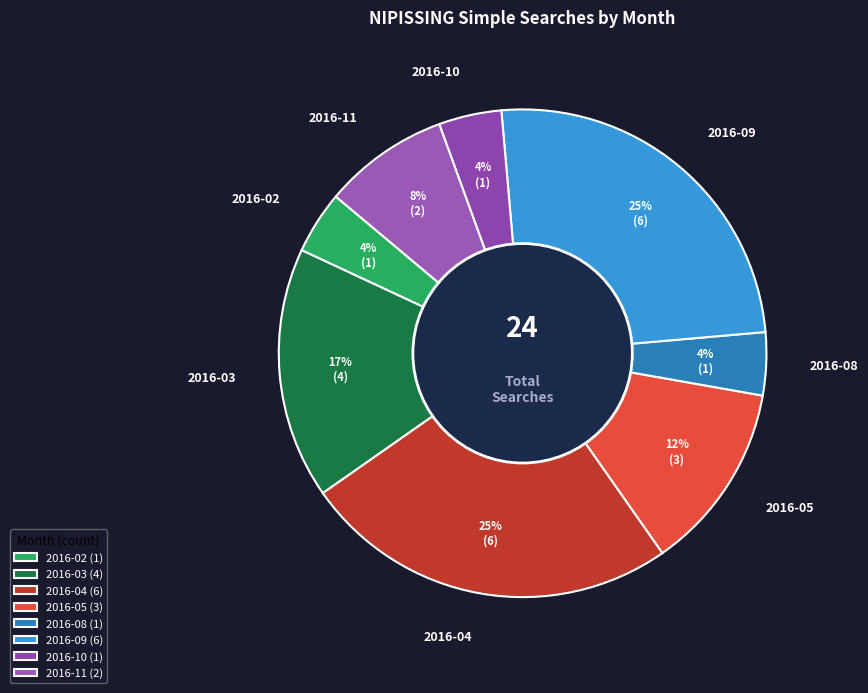

The 2016-09 slice represents 25% of the pie. True or false?

True